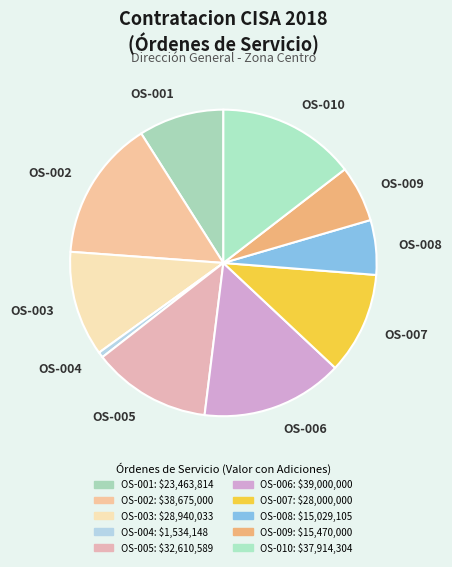

Do OS-003 and OS-010 together represent more than half of the pie?

No